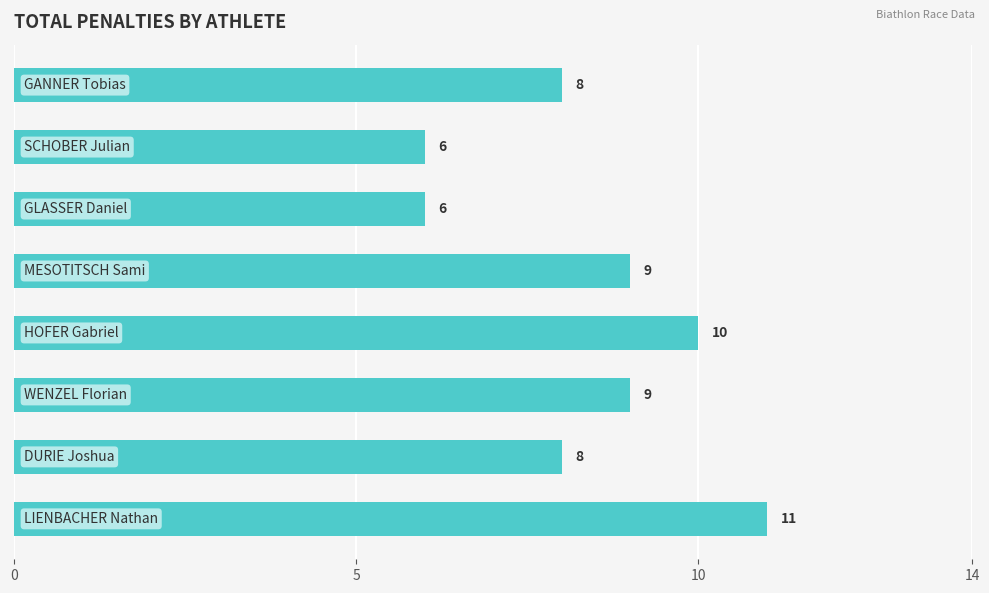

What is the difference between the second highest and second lowest values?

4